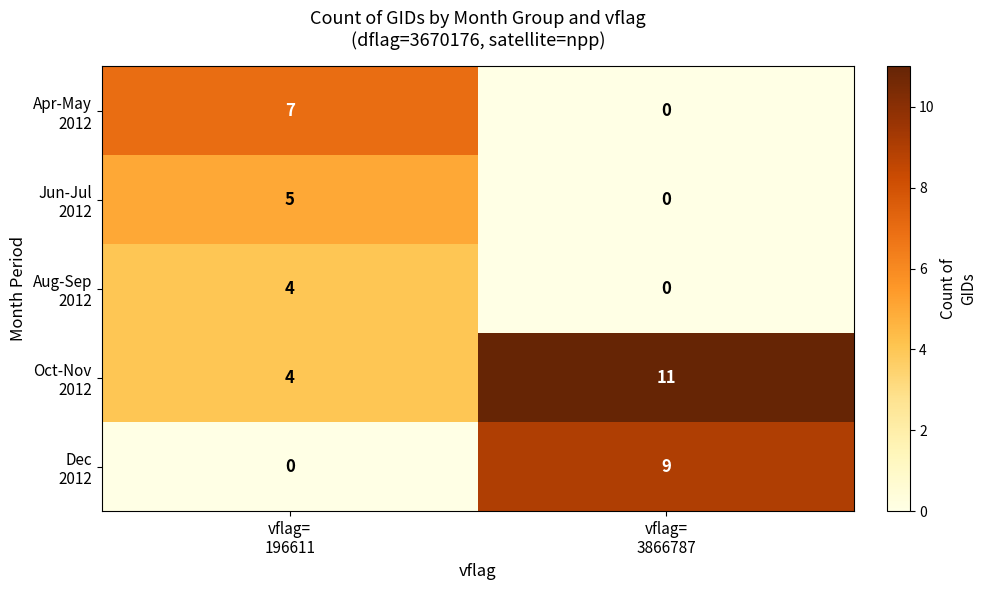

What is the maximum value shown in the chart?

11